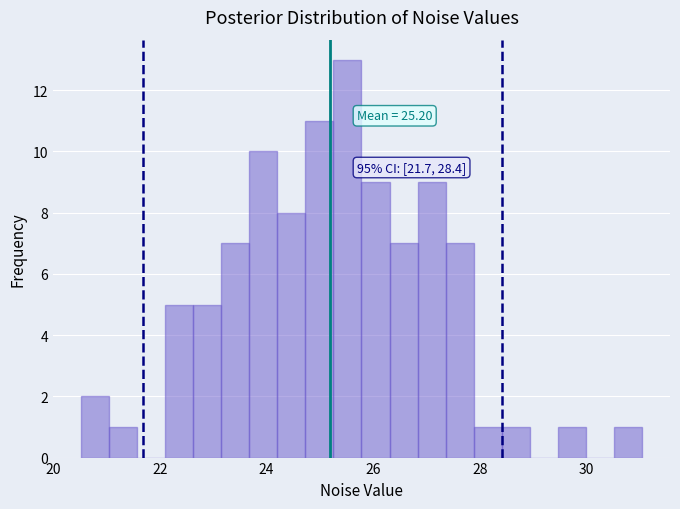

Around what value on the x-axis is the tallest bar? Give the approximate position of its centre, as read against the axis.

25.6